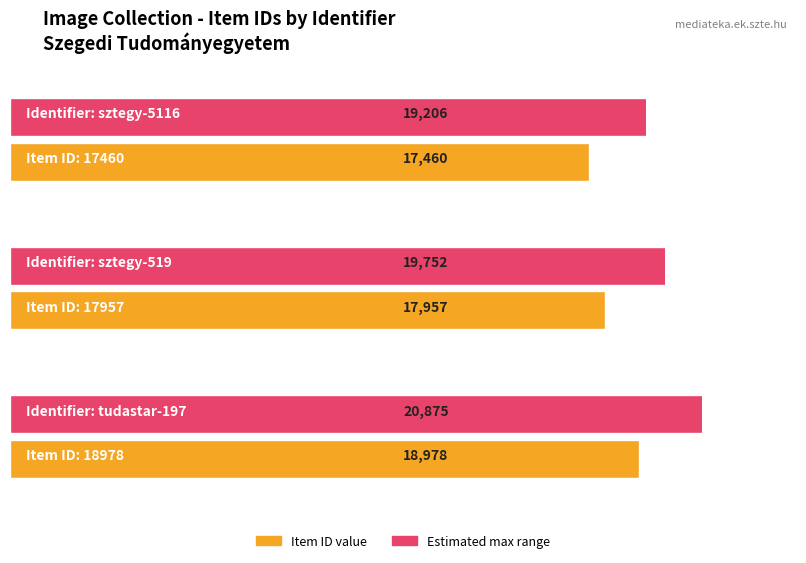

Reading right to left, transcribe all the data shown in this chart.

tudastar-197=18978	sztegy-519=17957	sztegy-5116=17460